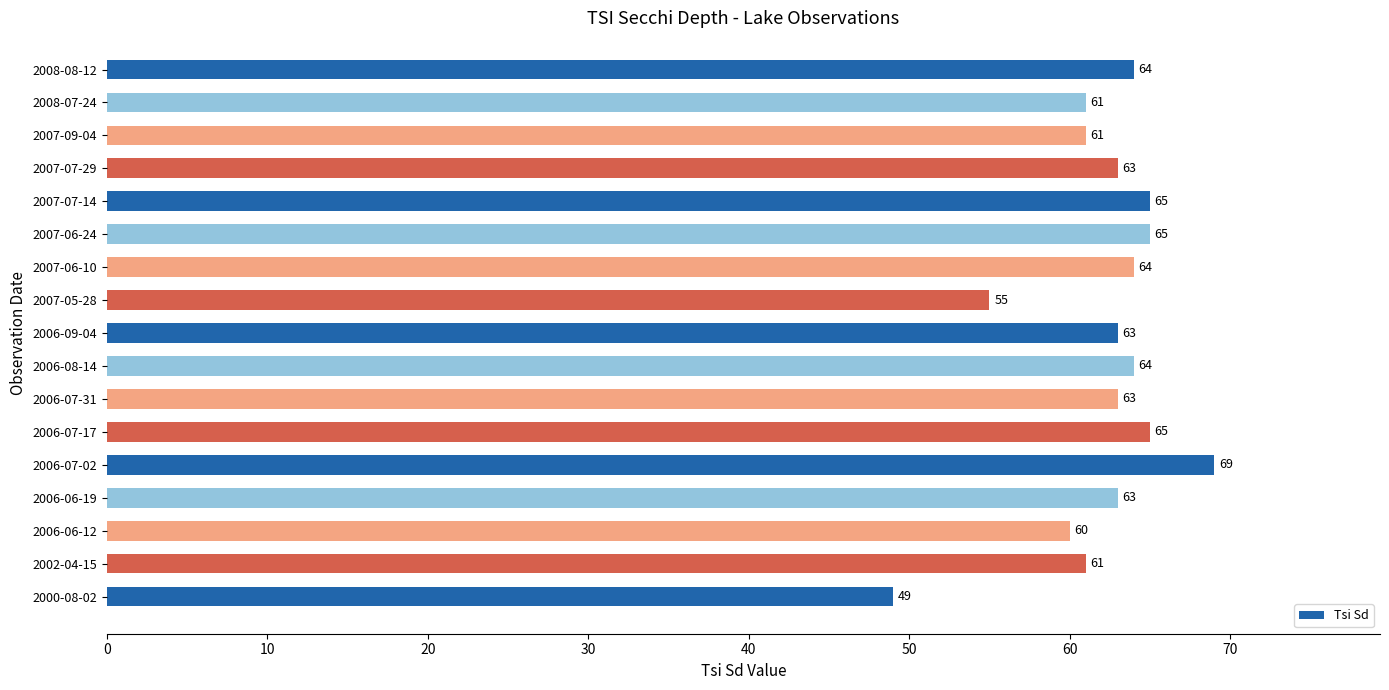

Which category has the highest value across all series?

2006-07-02